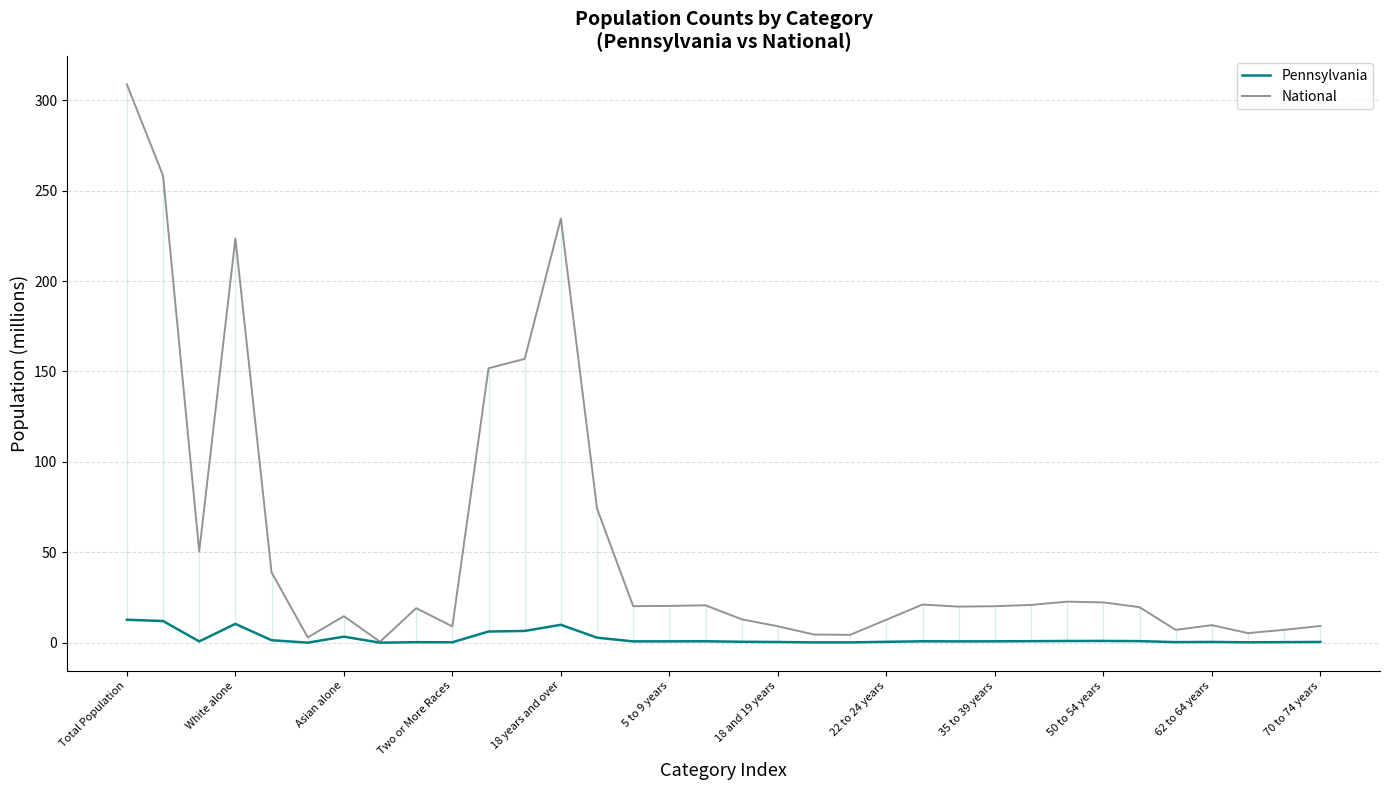

In National, how many points are higher than both neighbors (excluding endpoints)?

8